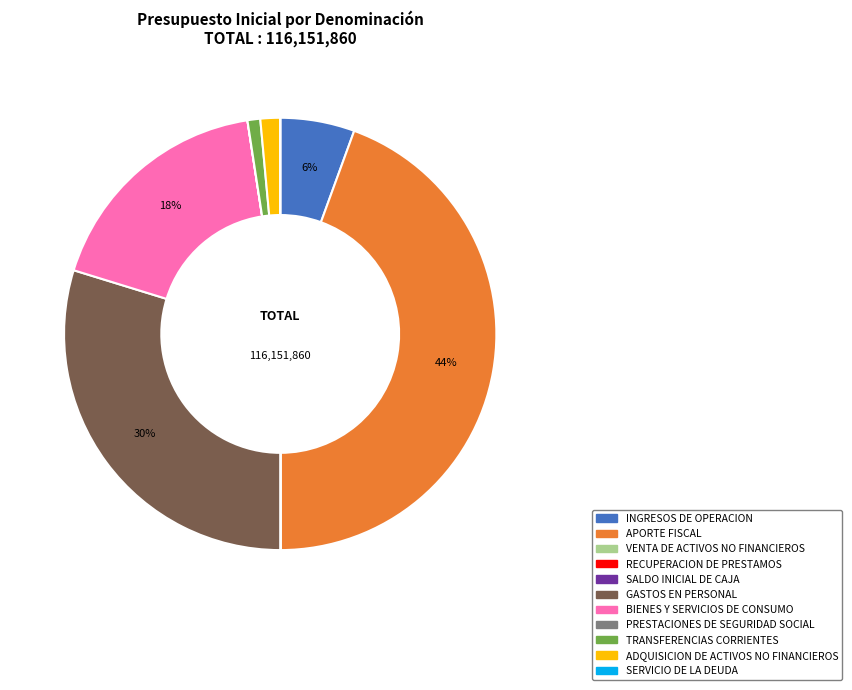

Which has a higher value, APORTE FISCAL or INGRESOS DE OPERACION?

APORTE FISCAL